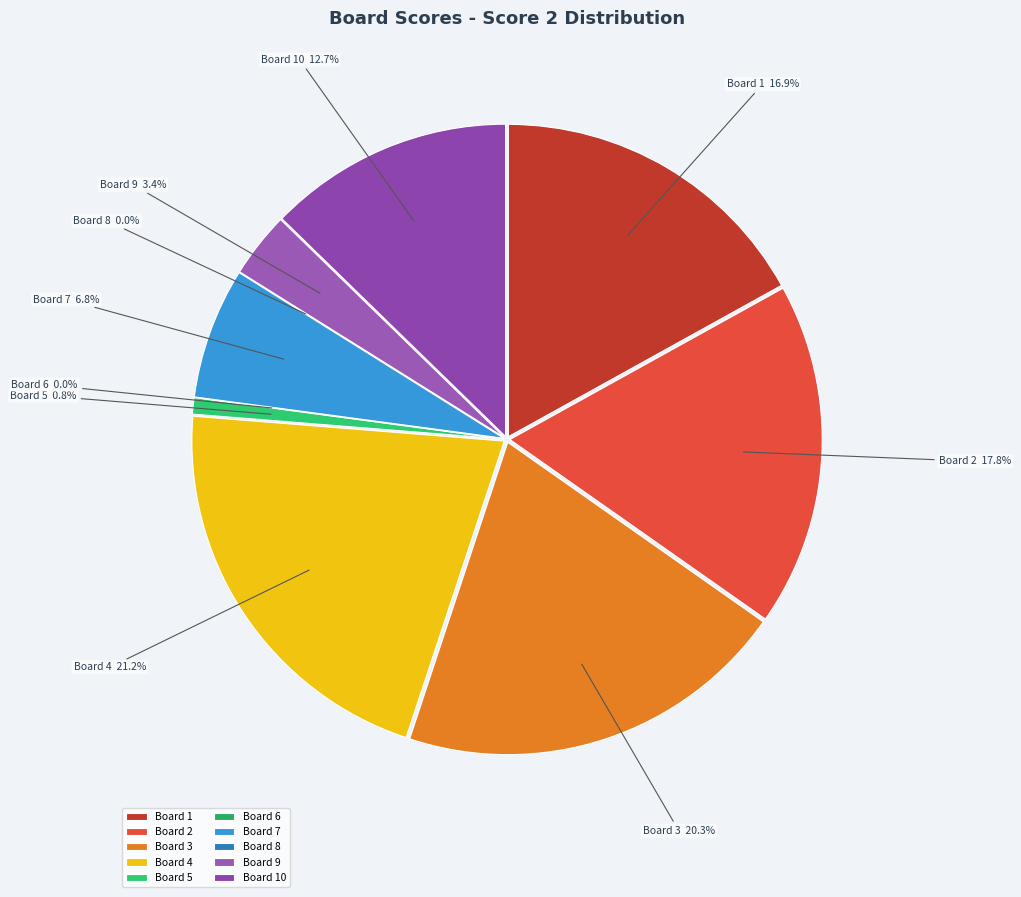

Which category has the smallest portion of the pie?

Board 6